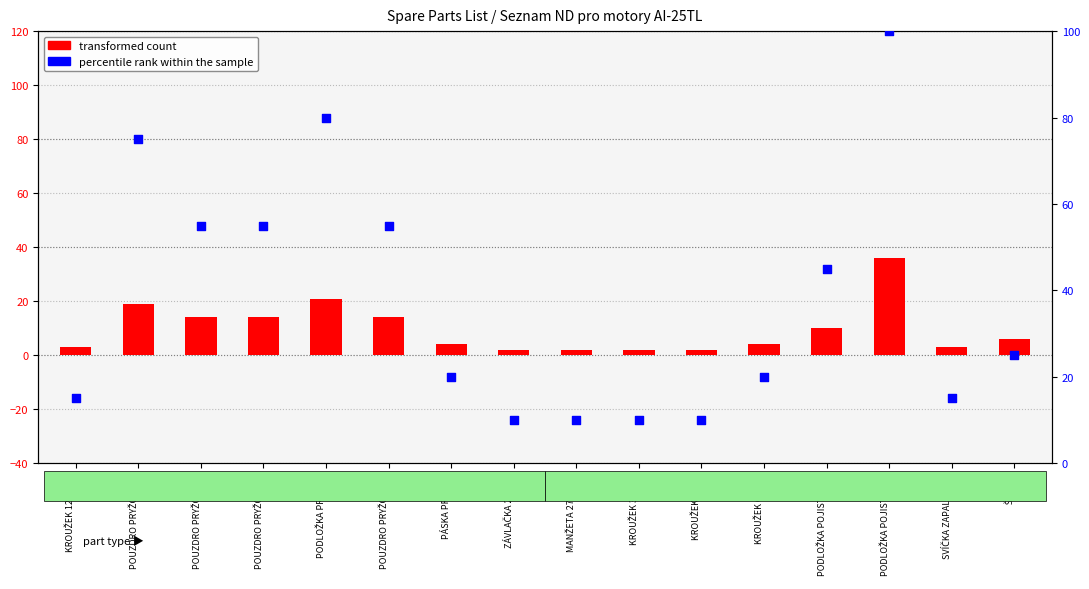

At how many categories does at least one series exceed 84?

1